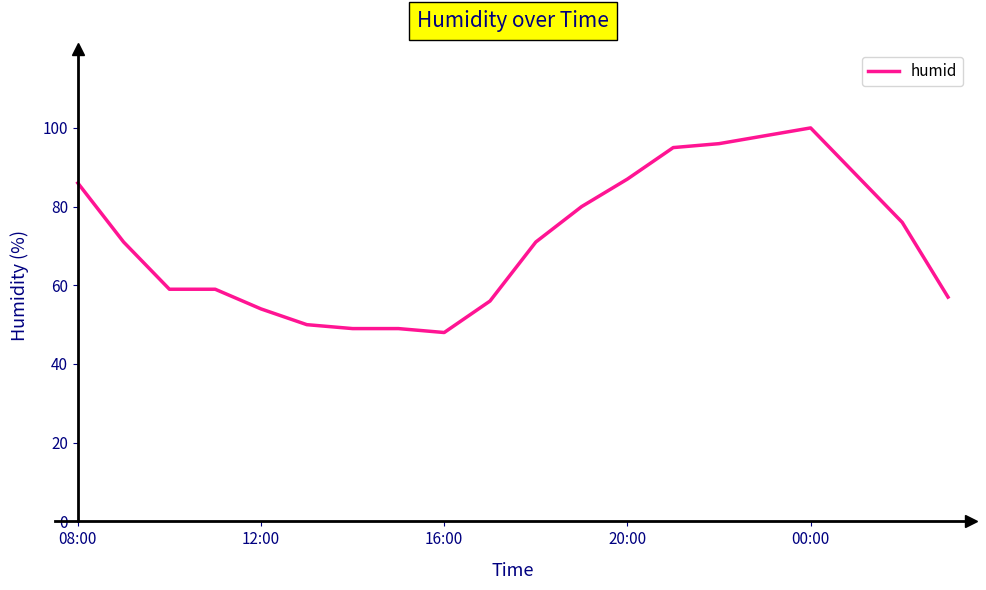

What is the difference between the maximum and minimum values?

52